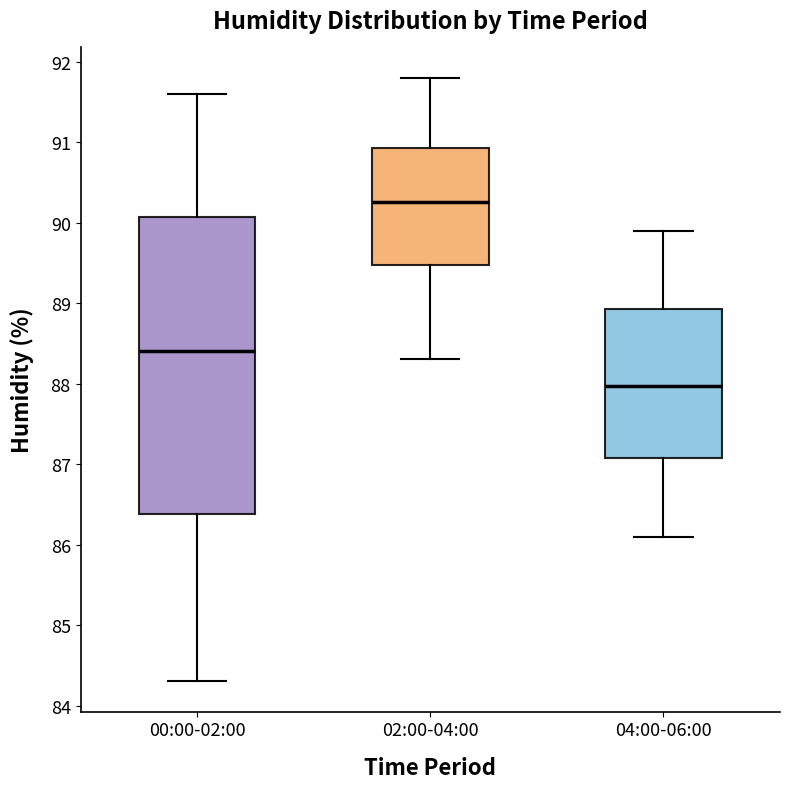

Comparing the boxes themselves (not the whiskers), which one is the tallest?

00:00-02:00